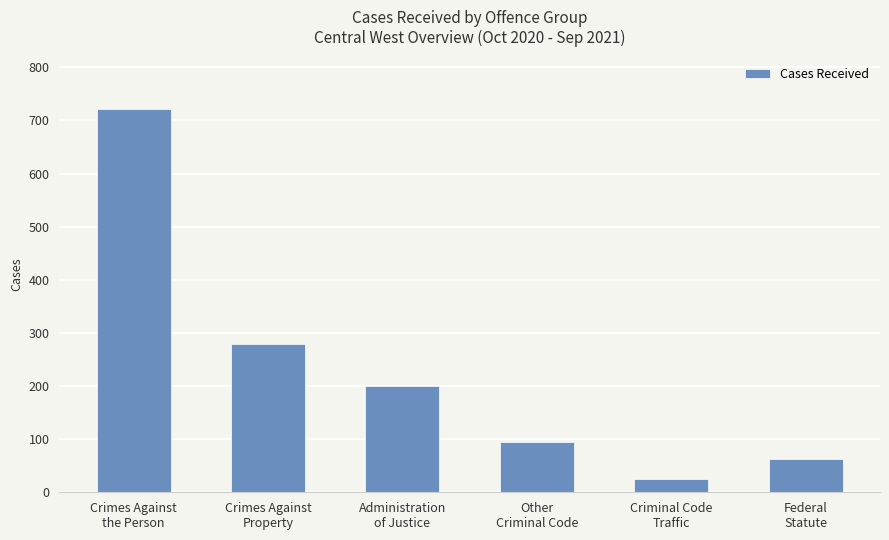

Which has a higher value, Crimes Against
Property or Crimes Against
the Person?

Crimes Against
the Person